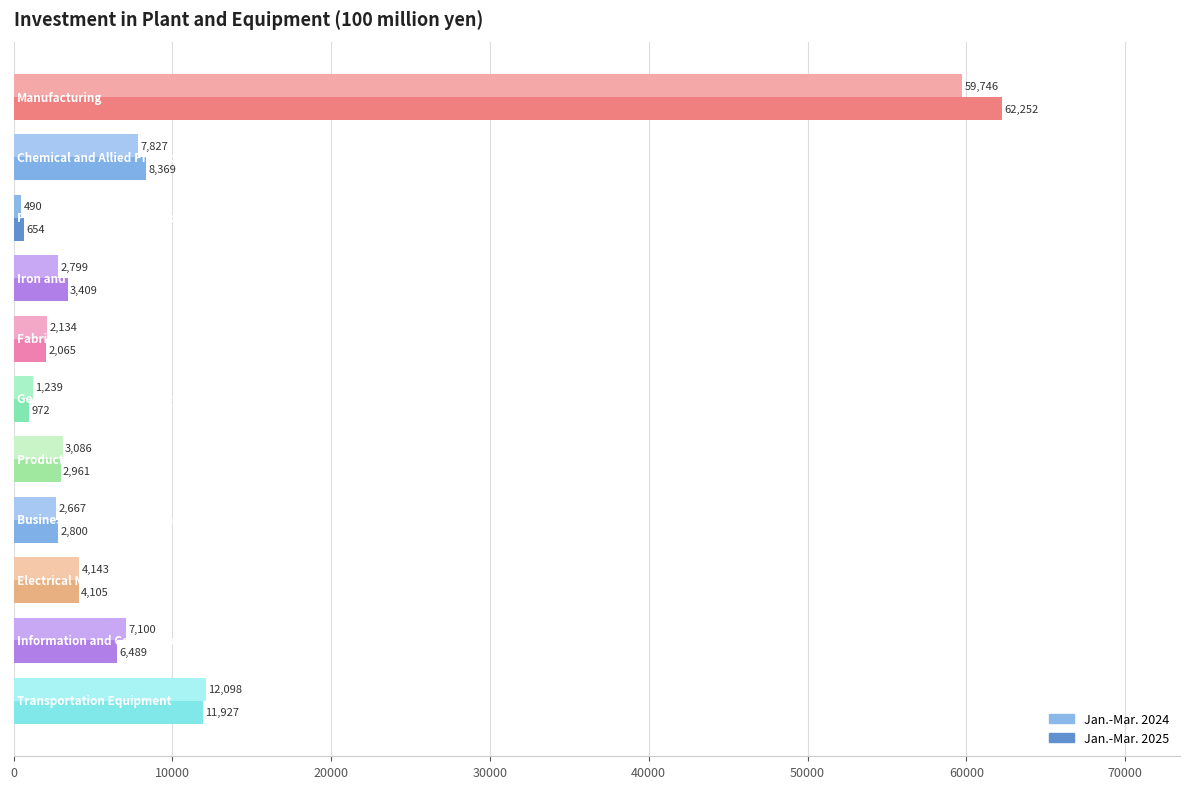

List the series in order of their peak value, highest first.

Jan.-Mar. 2025, Jan.-Mar. 2024